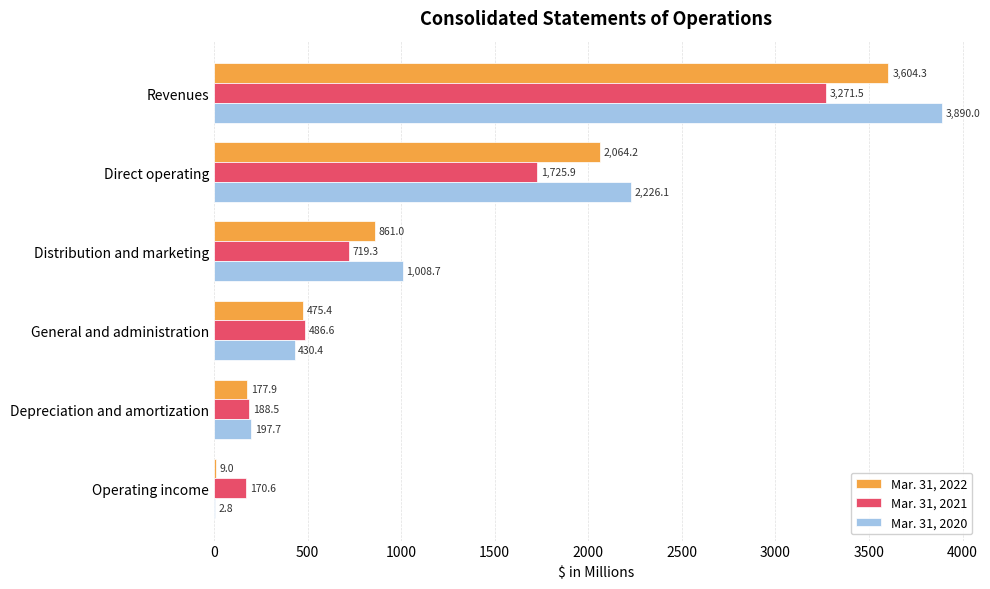

What are all the series names shown in the legend?

Mar. 31, 2022, Mar. 31, 2021, Mar. 31, 2020